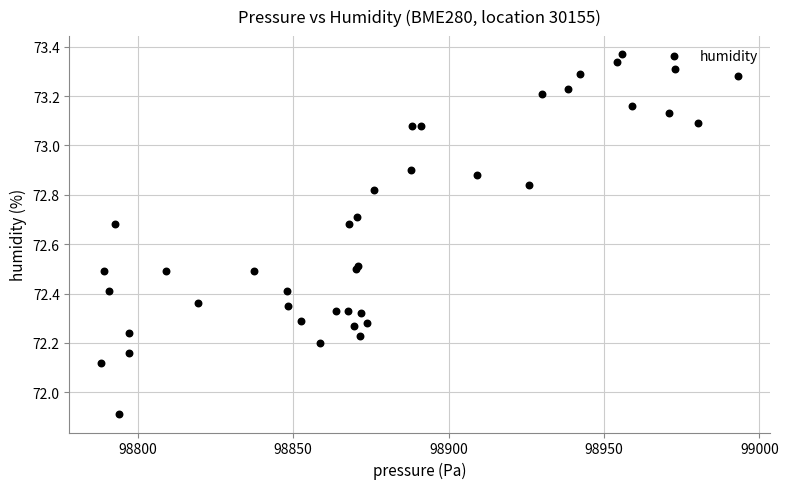

What Y value in the scatter plot is closest to 72?

71.9